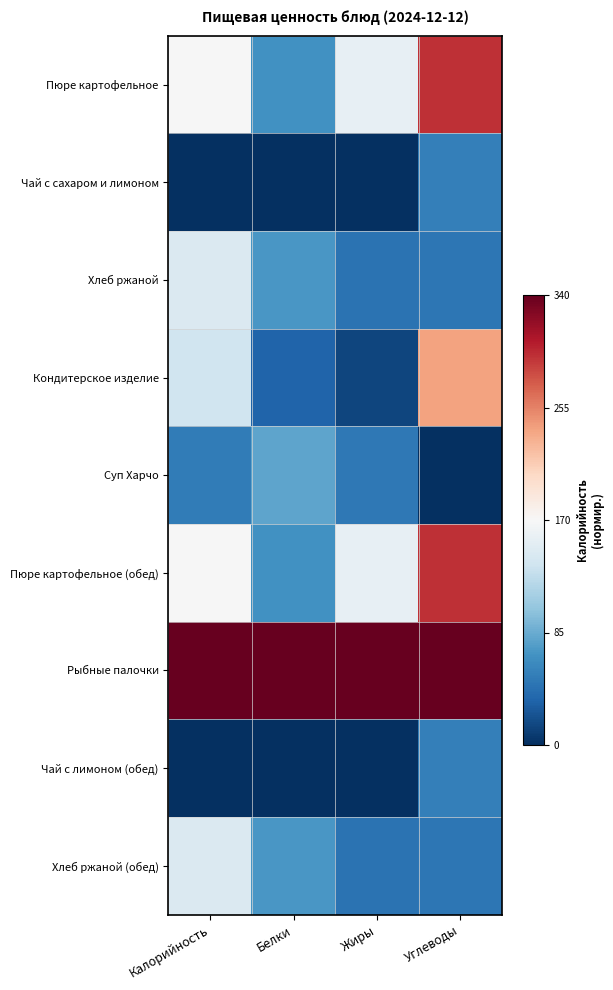

Which label corresponds to the smallest value in the chart?

Калорийность